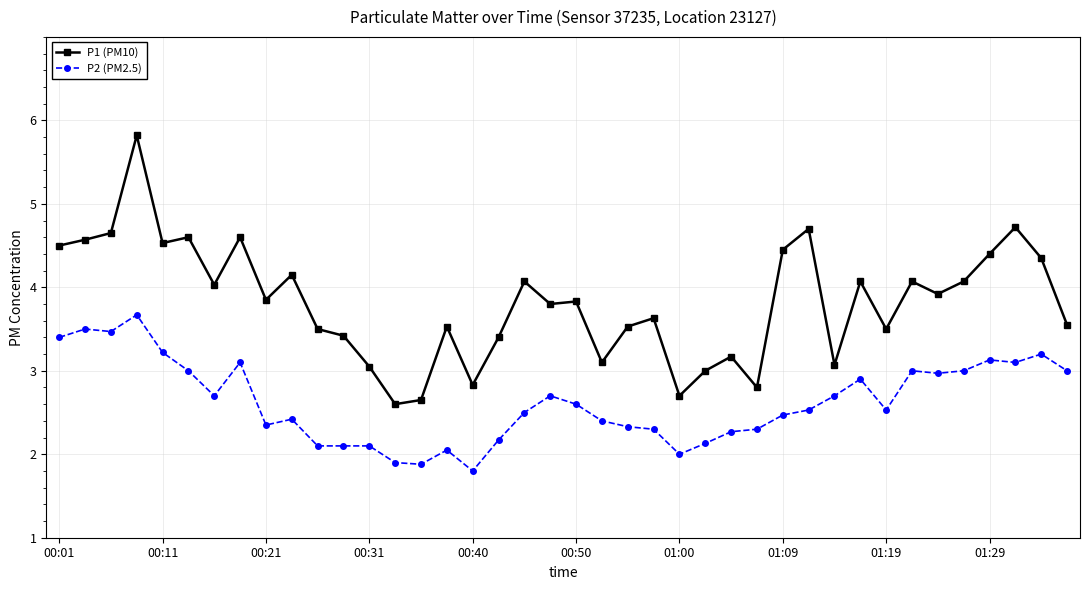

What is the value of the P1 (PM10) point at the 21st from the left?

3.8